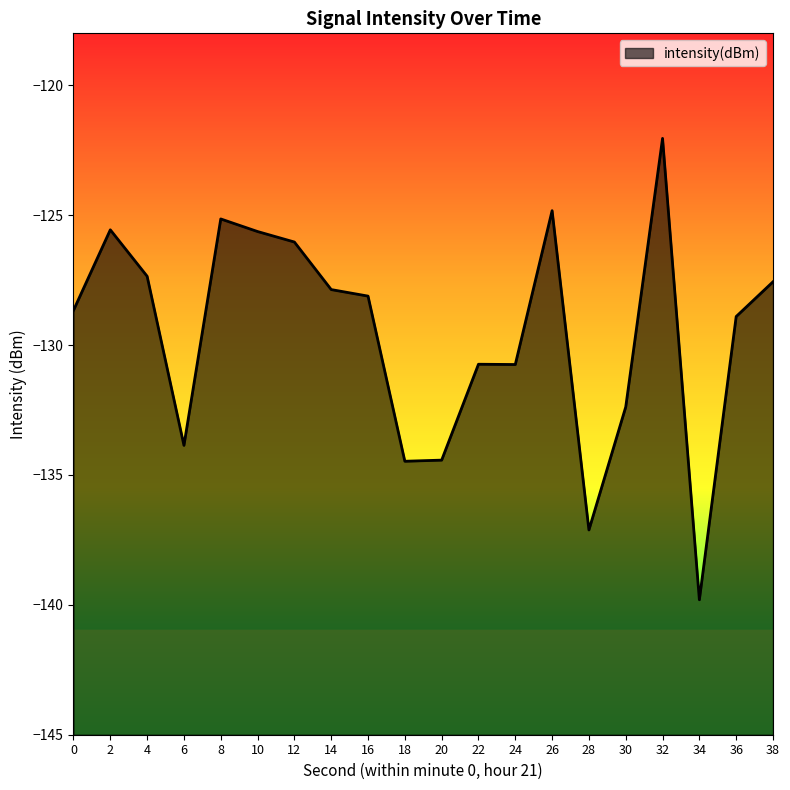

What is the smallest value displayed?

-139.8